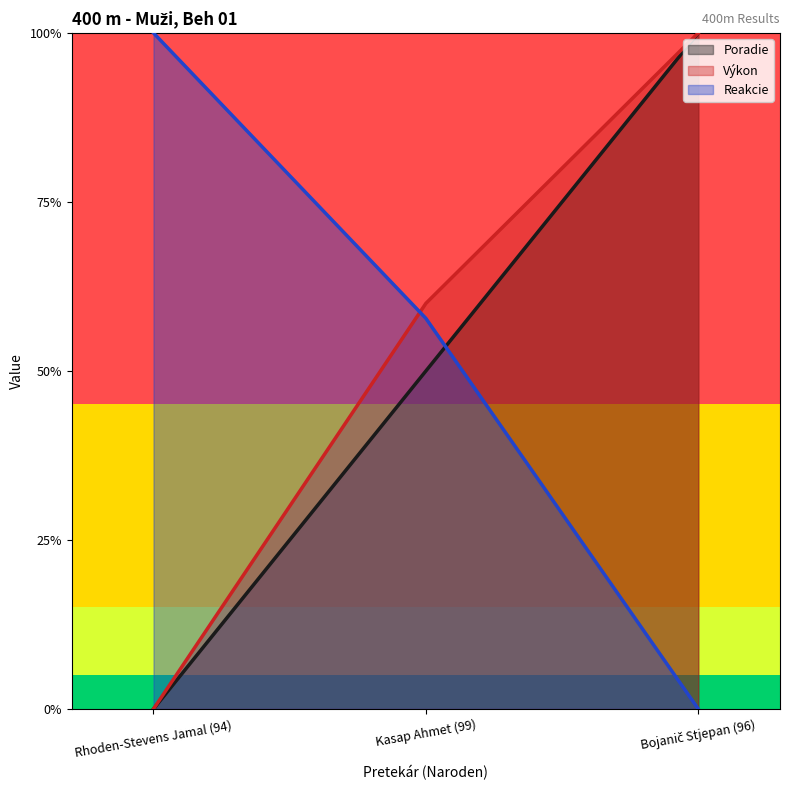

Is the value of Poradie at Kasap Ahmet (99) greater than the value of Výkon at Kasap Ahmet (99)?

No